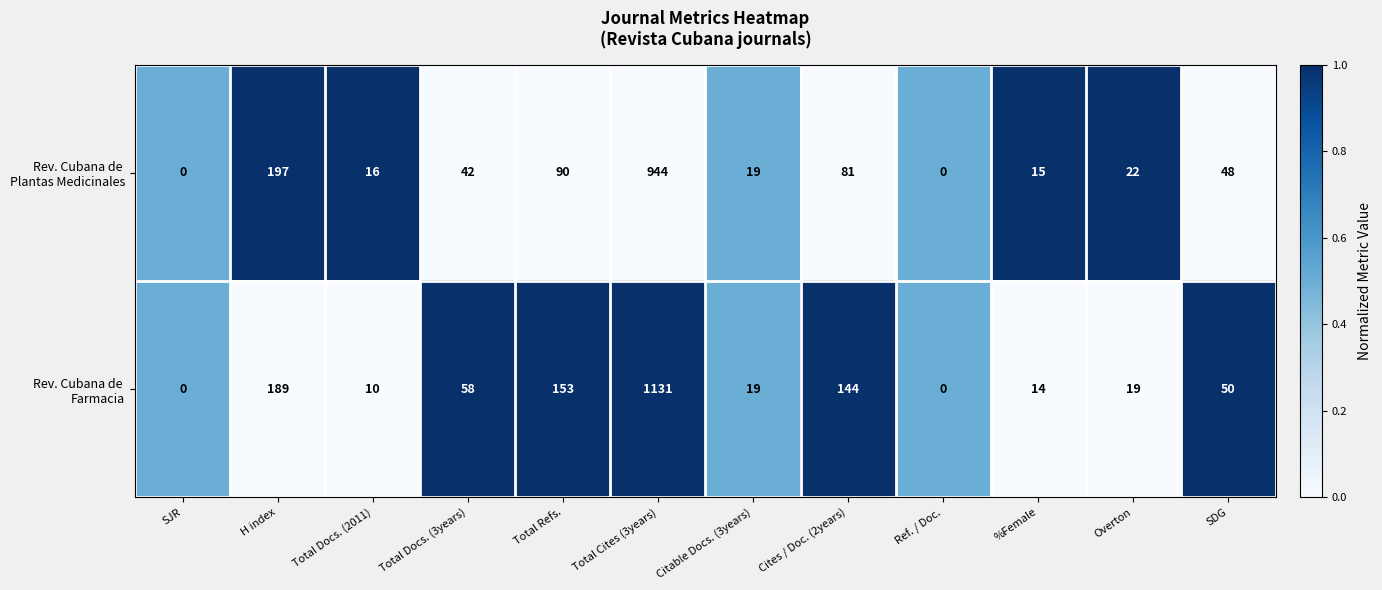

What is the spread (max minus min) of values at Total Docs. (3years)?

16